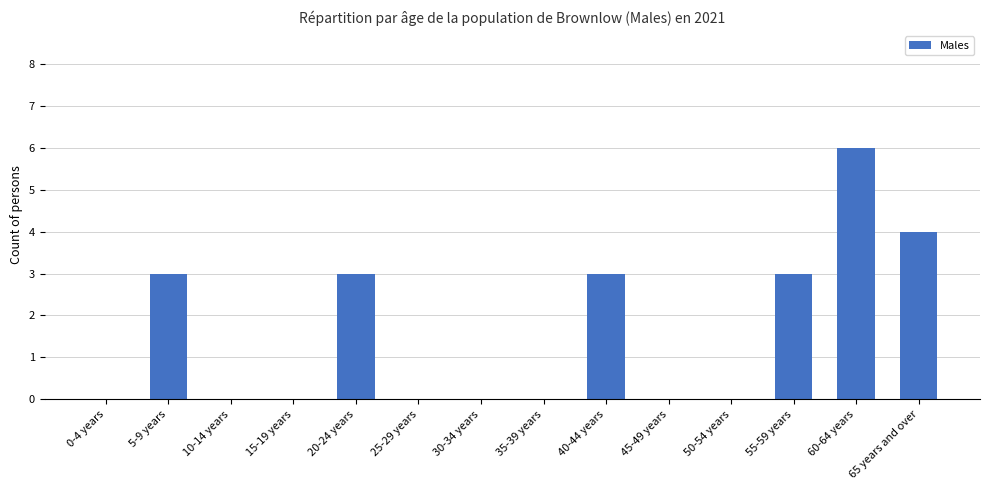

What is the change in value from 20-24 years to 35-39 years?

-3